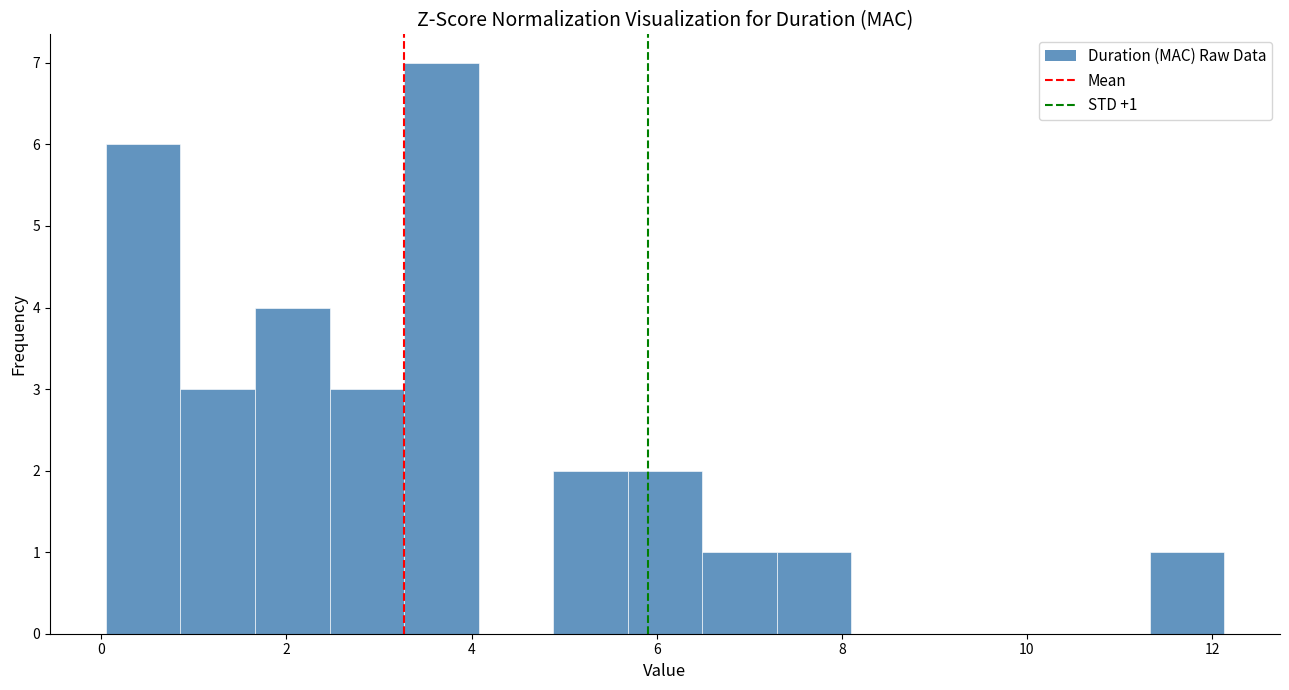

Over which range of the x-axis is the bar tallest?

3.2 to 4.0